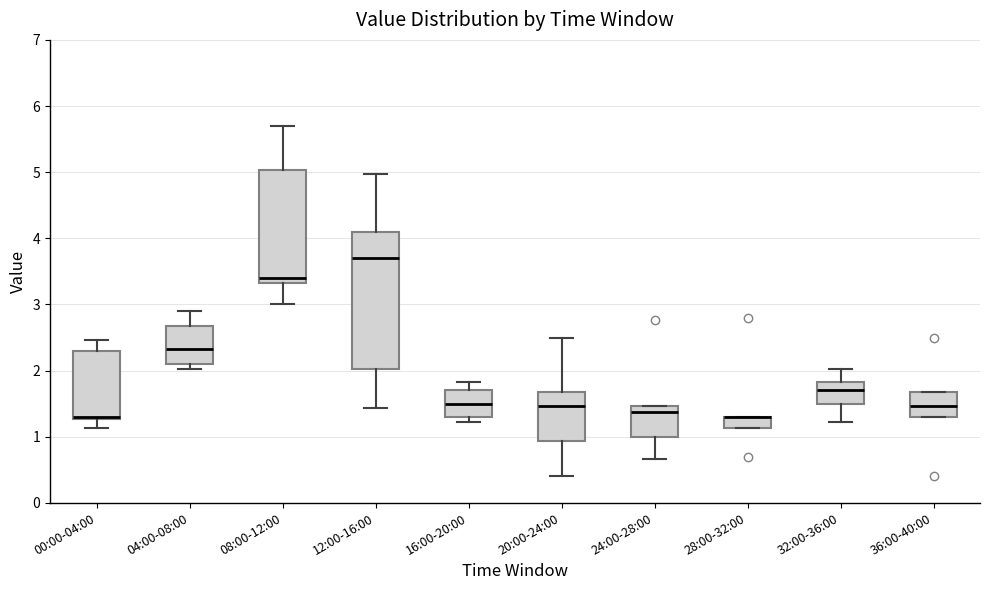

Where does the upper whisker of the box for 08:00-12:00 end on the y-axis? The values are not printed on the chart, so give them approximately, as read against the axis.

5.7